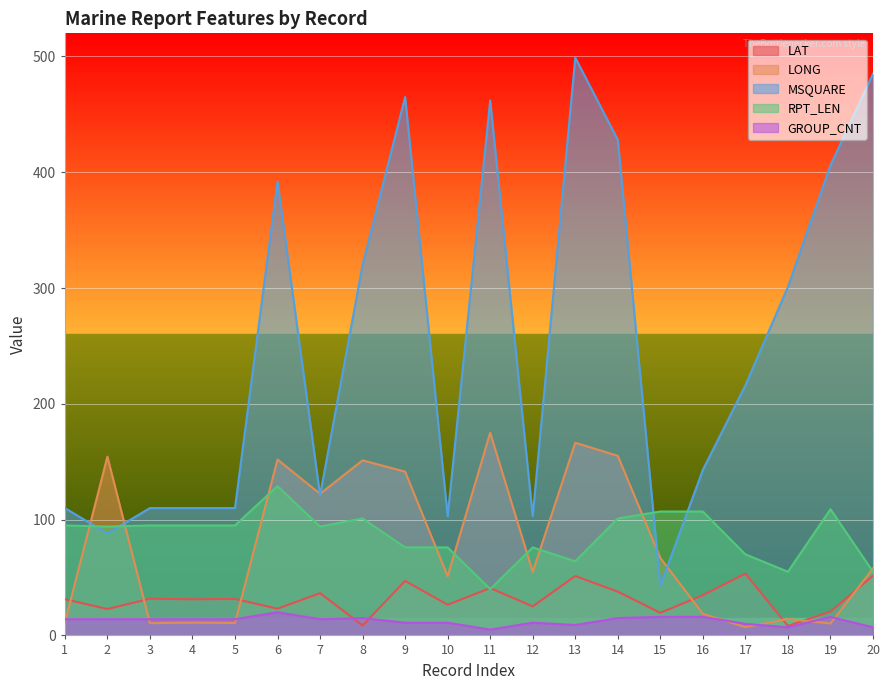

What is the maximum value for RPT_LEN?

129.0